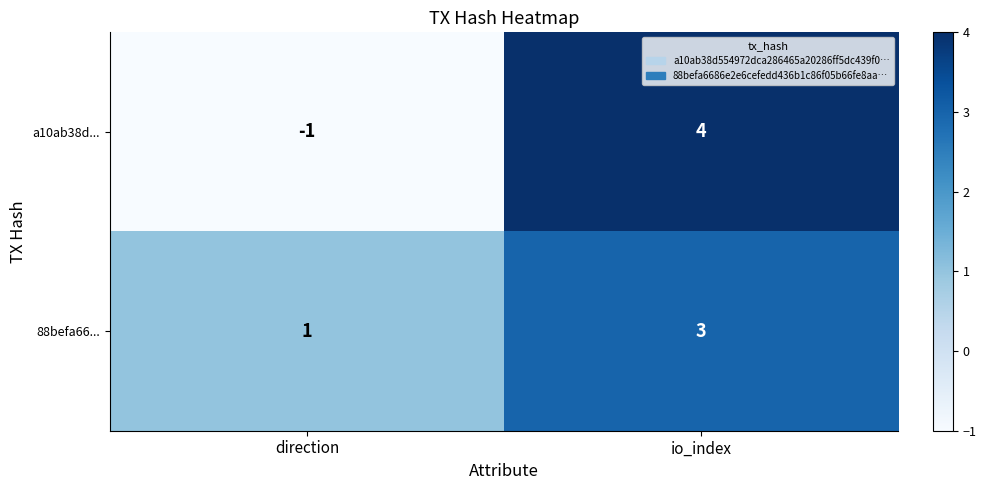

What is the sum of the 88befa66... values at io_index and direction?

4